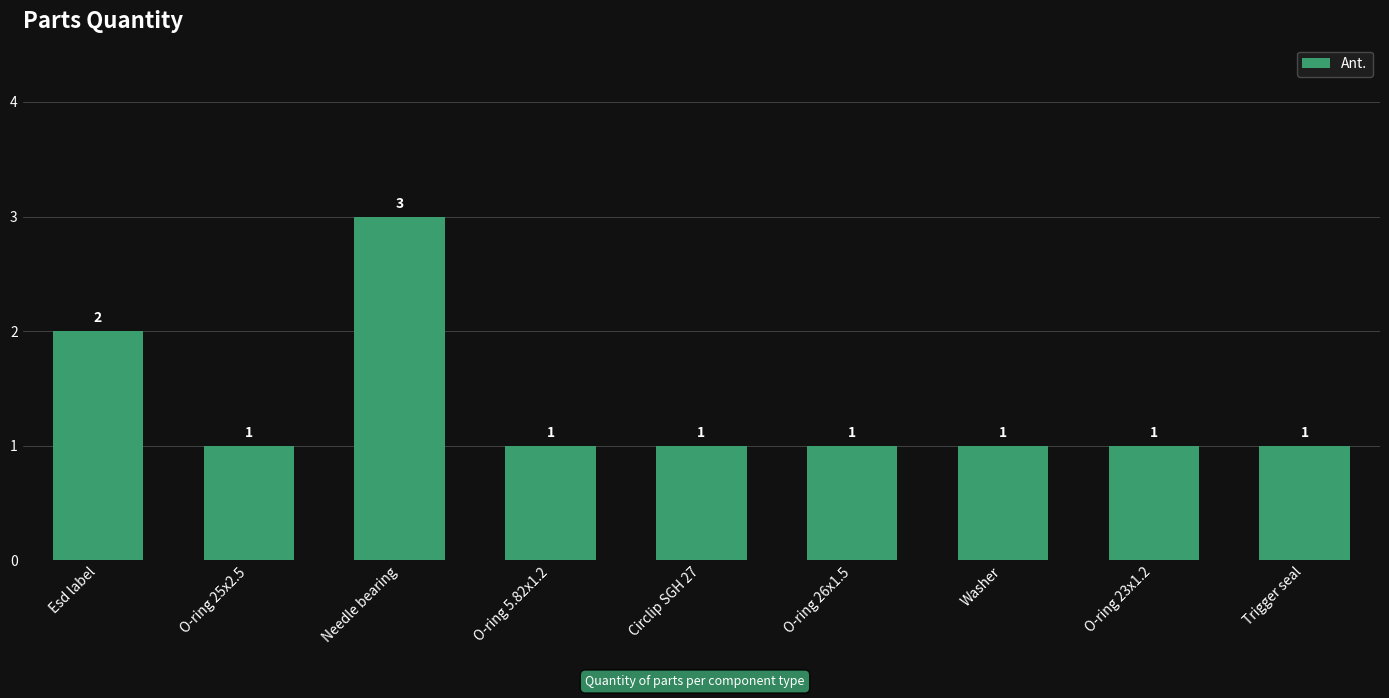

How many data points are above 1?

2